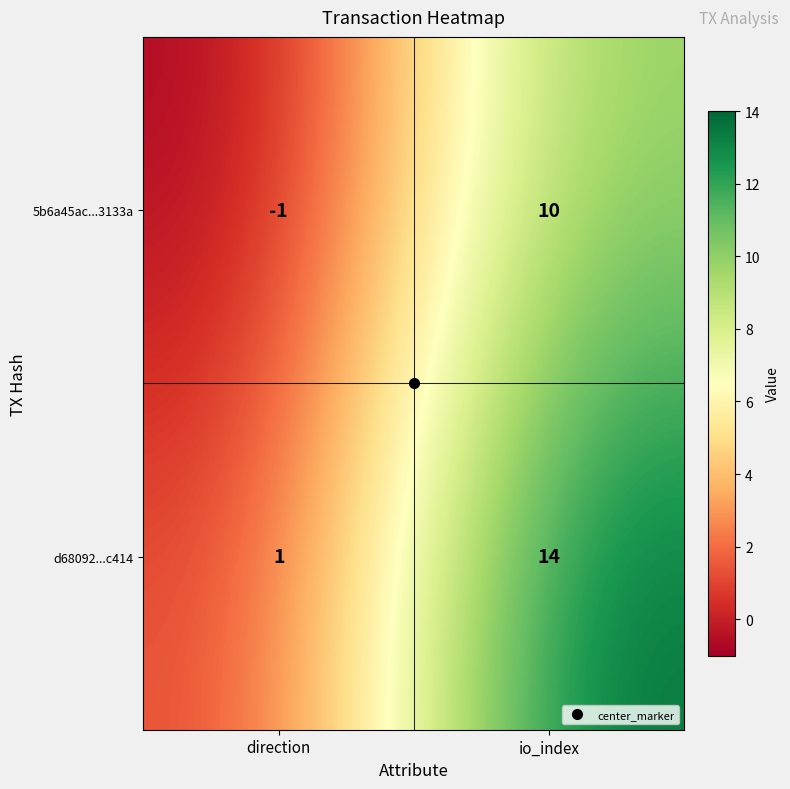

How many values in the d68092...c414 series are below 14?

1